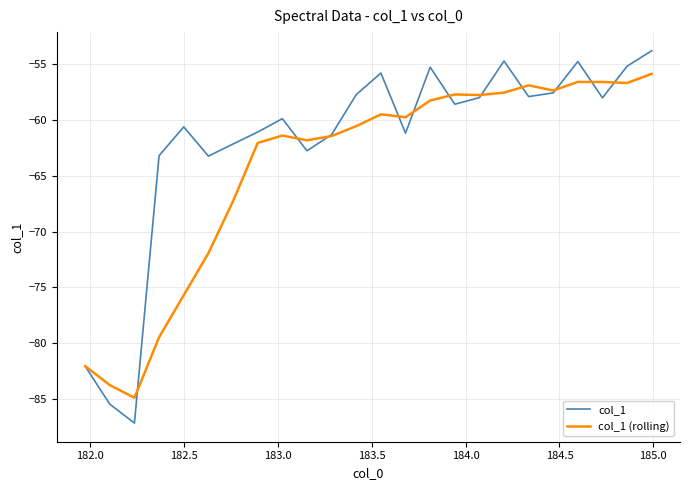

List the series in order of their overall mean, lowest first.

col_1 (rolling), col_1